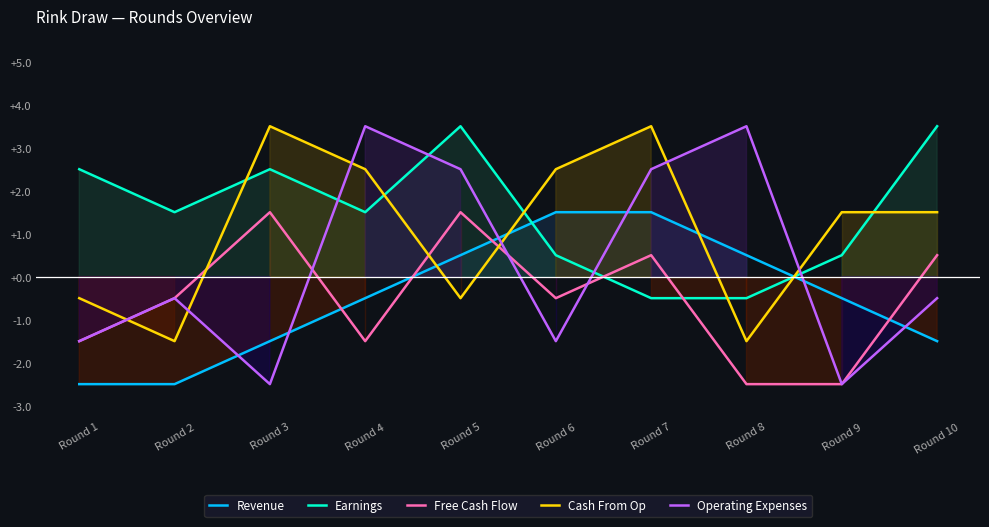

At which category does the chart reach its peak across all series?

Round 5